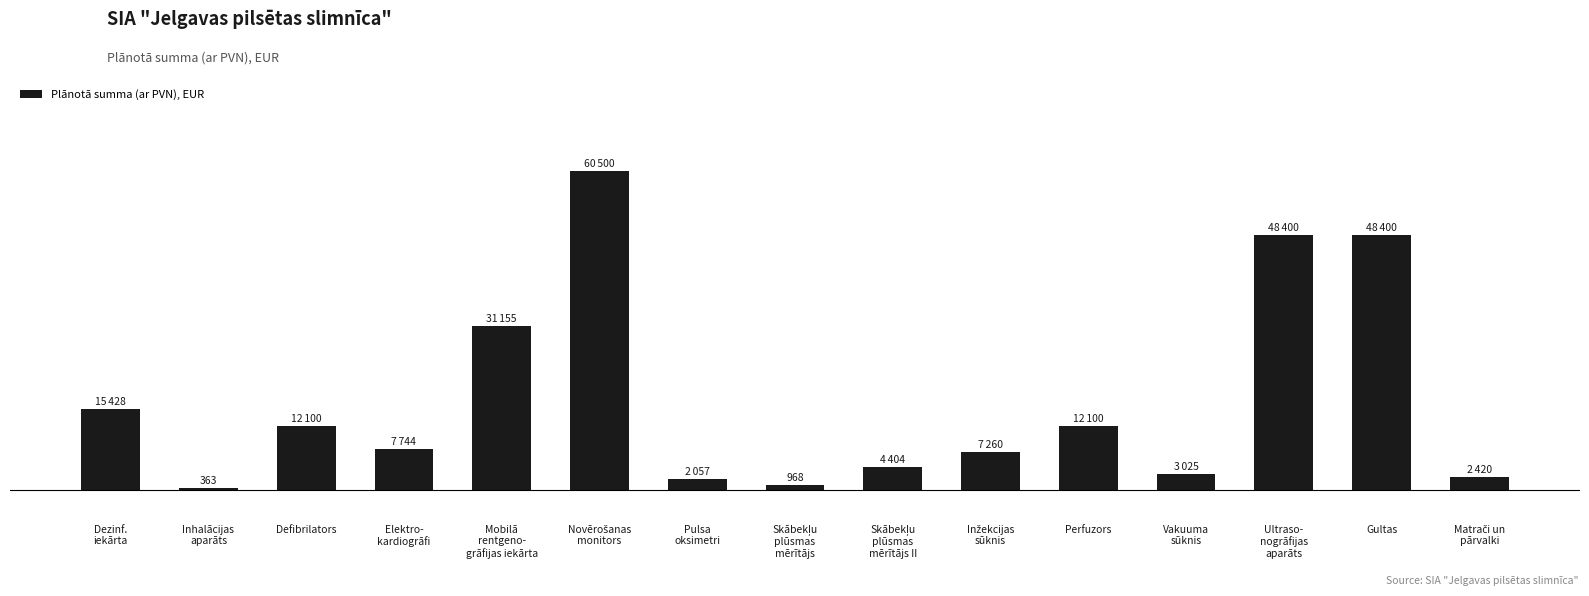

Which has a higher value, Skābekļu
plūsmas
mērītājs or Inžekcijas
sūknis?

Inžekcijas
sūknis